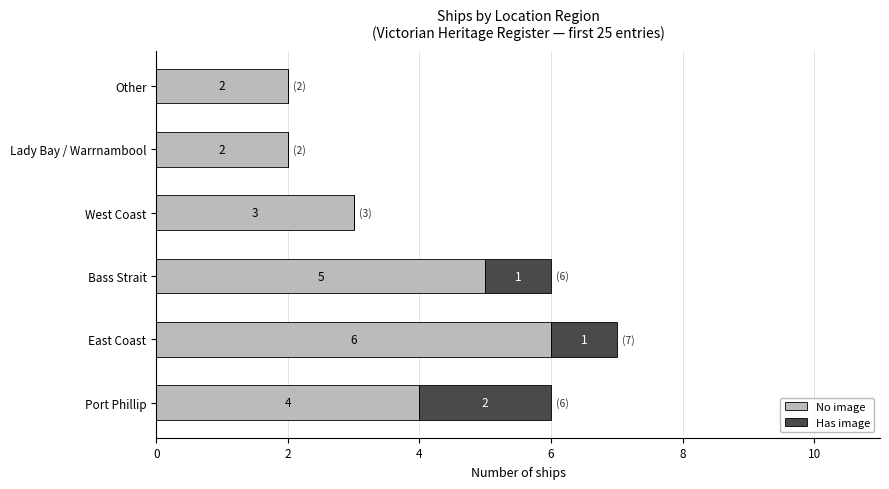

At which category is the sum across all series the highest?

East Coast